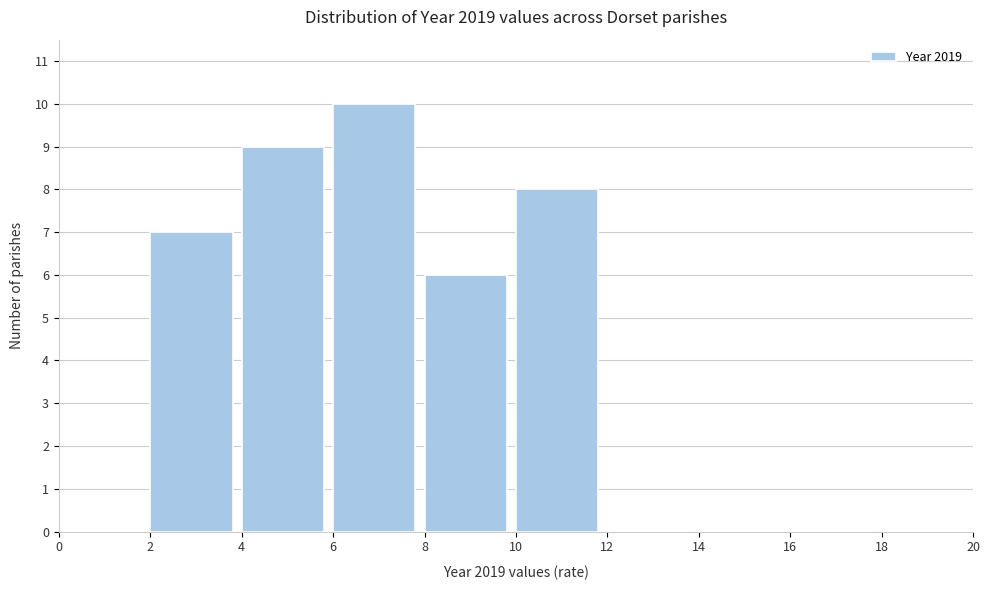

What is the height of the bar covering 6 to 8 on the x-axis? The values are not printed on the chart, so give them approximately, as read against the axis.

10